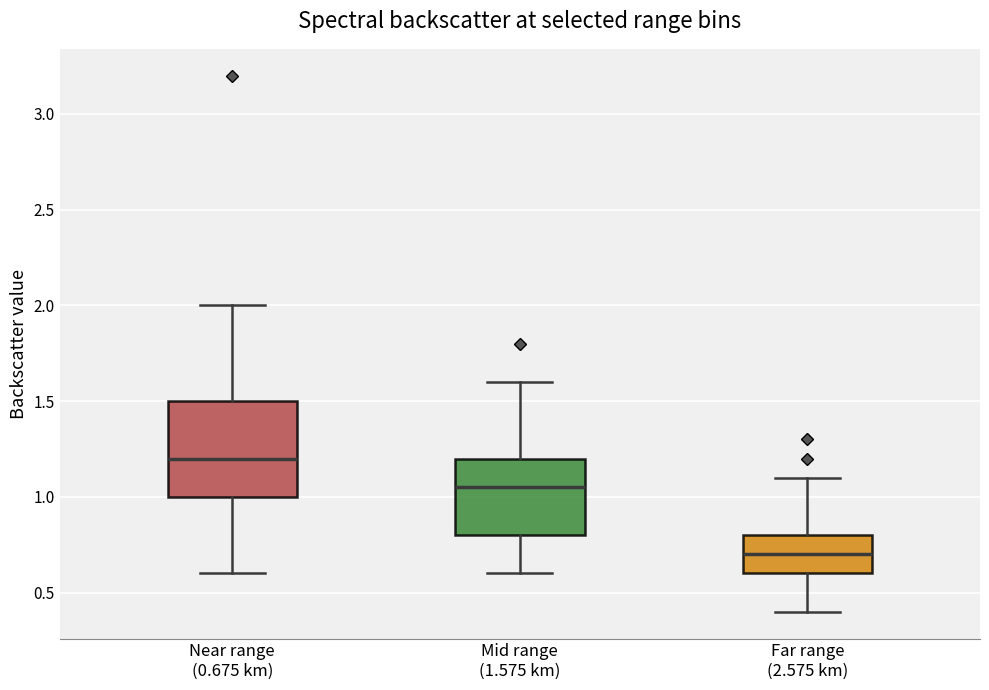

Reading left to right, read every box against the y-axis: the position of its median line, the range the box covers, and the ends of its whiskers. The values are not printed on the chart, so give them approximately, as read against the axis.

Near range (0.675 km): median 1.20, box 1.00 to 1.50, whiskers 0.60 to 2.00
Mid range (1.575 km): median 1.05, box 0.80 to 1.20, whiskers 0.60 to 1.60
Far range (2.575 km): median 0.70, box 0.60 to 0.80, whiskers 0.40 to 1.10